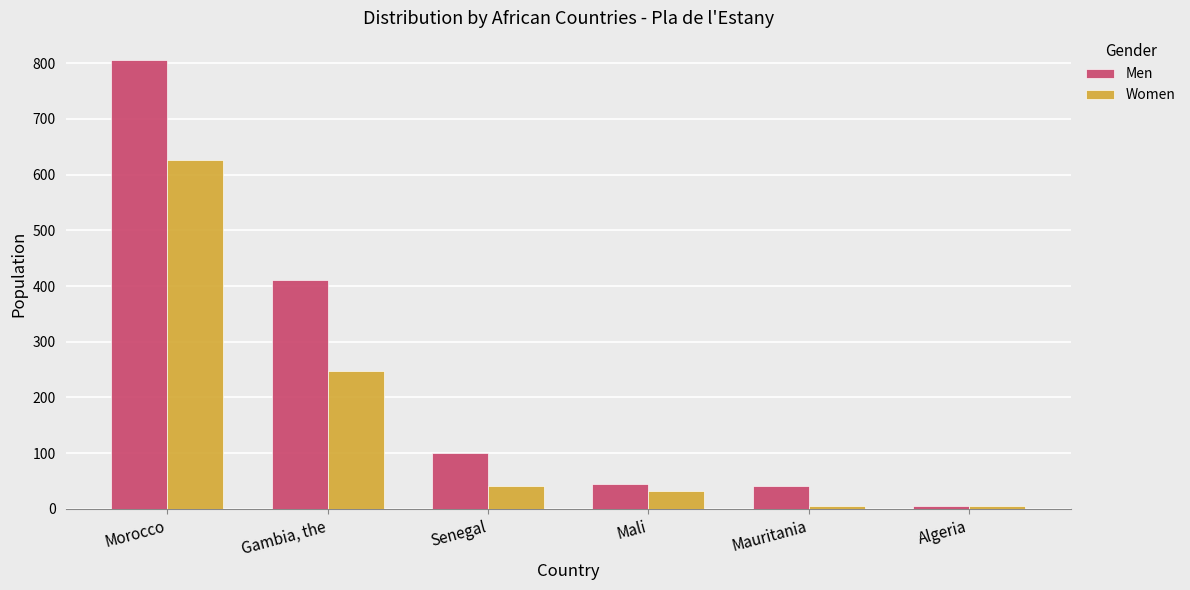

What is the approximate value of Women at Gambia, the, to the nearest 100?

200